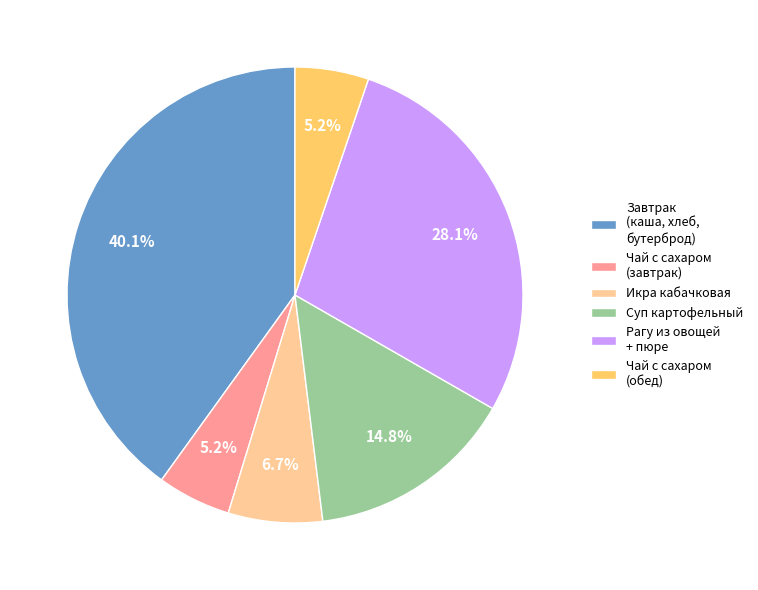

What is the largest slice in the pie chart?

Завтрак (каша, хлеб, бутерброд)